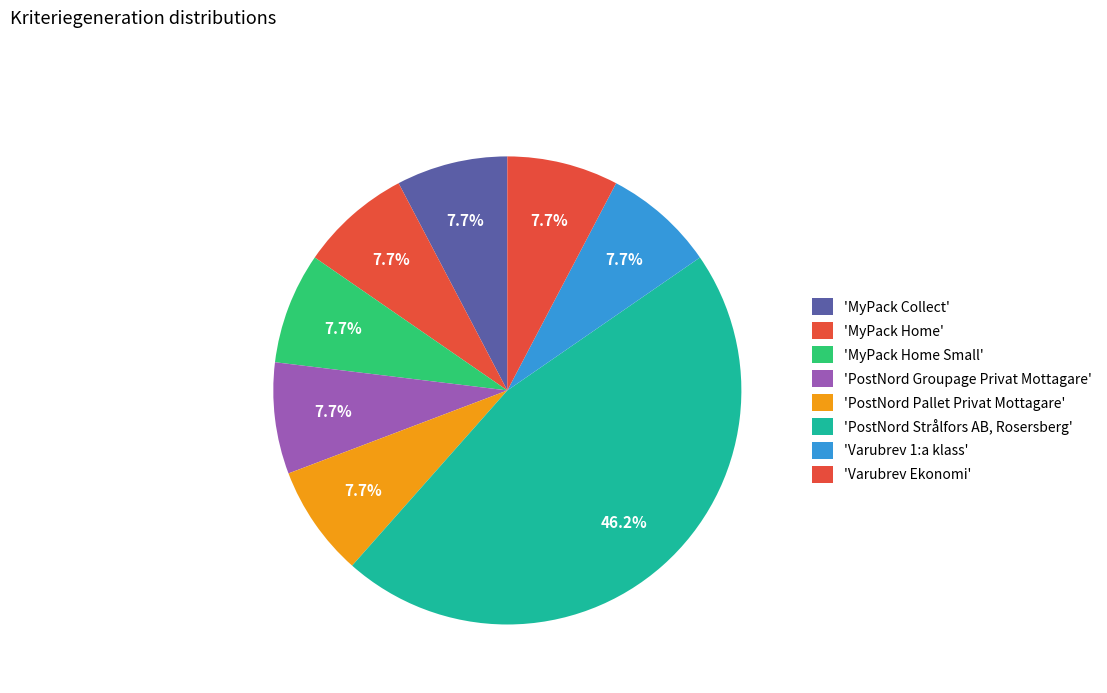

Rank the categories by value from highest to lowest.

PostNord Strålfors AB, Rosersberg, MyPack Collect, MyPack Home, MyPack Home Small, PostNord Groupage Privat Mottagare, PostNord Pallet Privat Mottagare, Varubrev 1:a klass, Varubrev Ekonomi